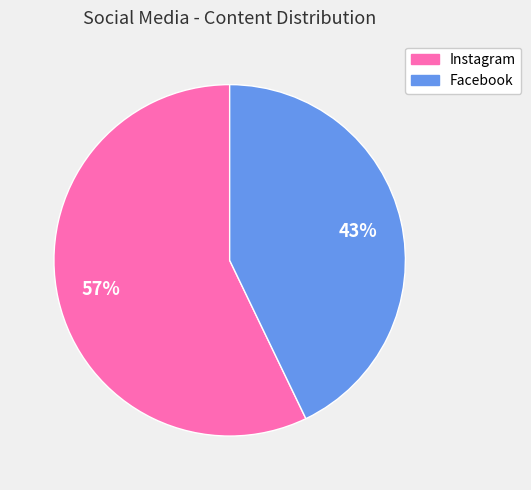

The Facebook slice represents 51% of the pie. True or false?

False